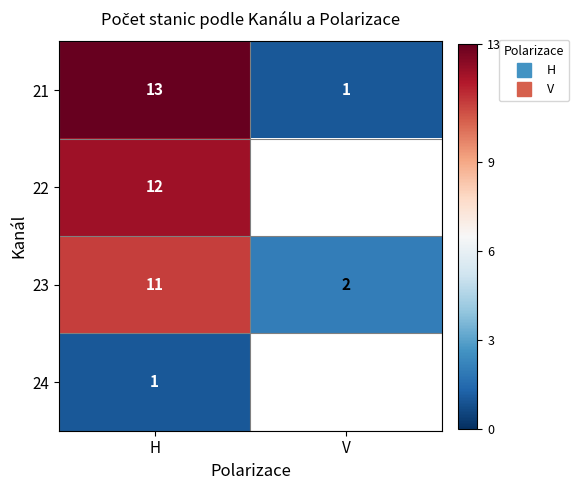

Count the 21 values in the range 1 to 13.

2